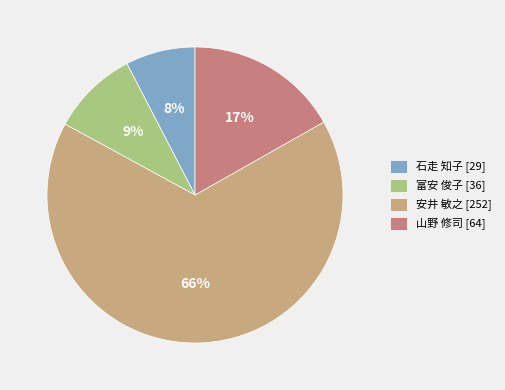

Is 石走 知子 the majority of the pie?

No